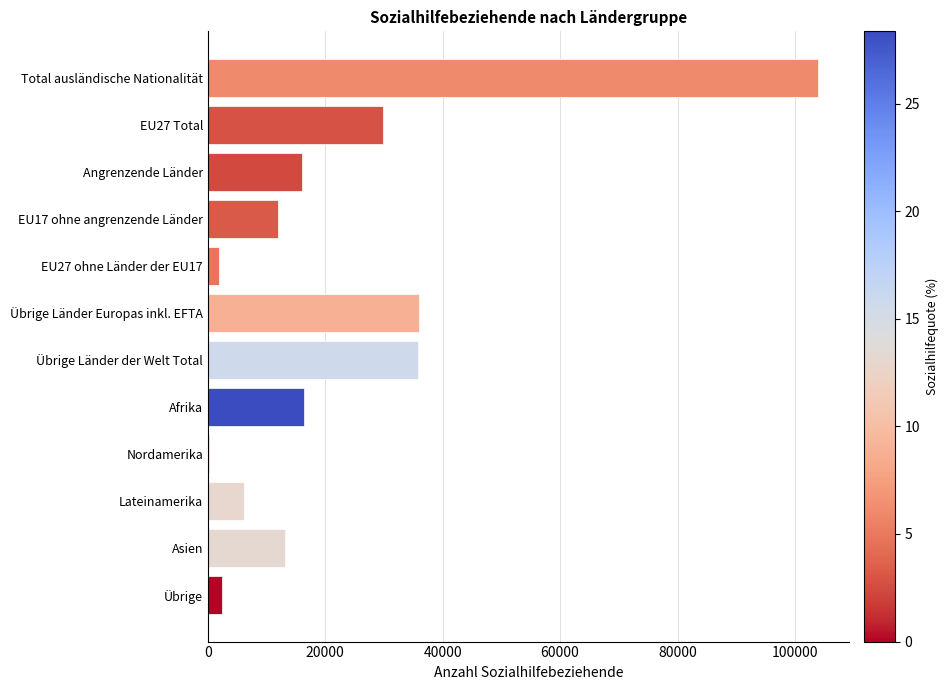

The value at Total ausländische Nationalität is 153902. True or false?

False